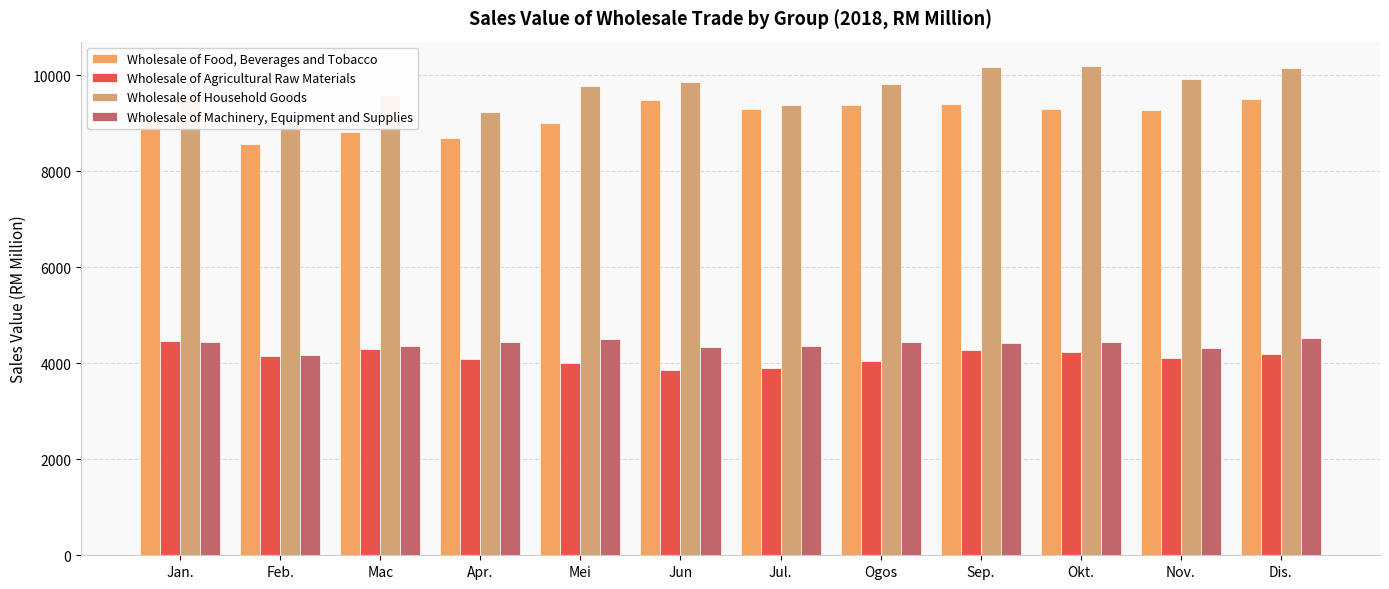

How many groups of bars are there?

12